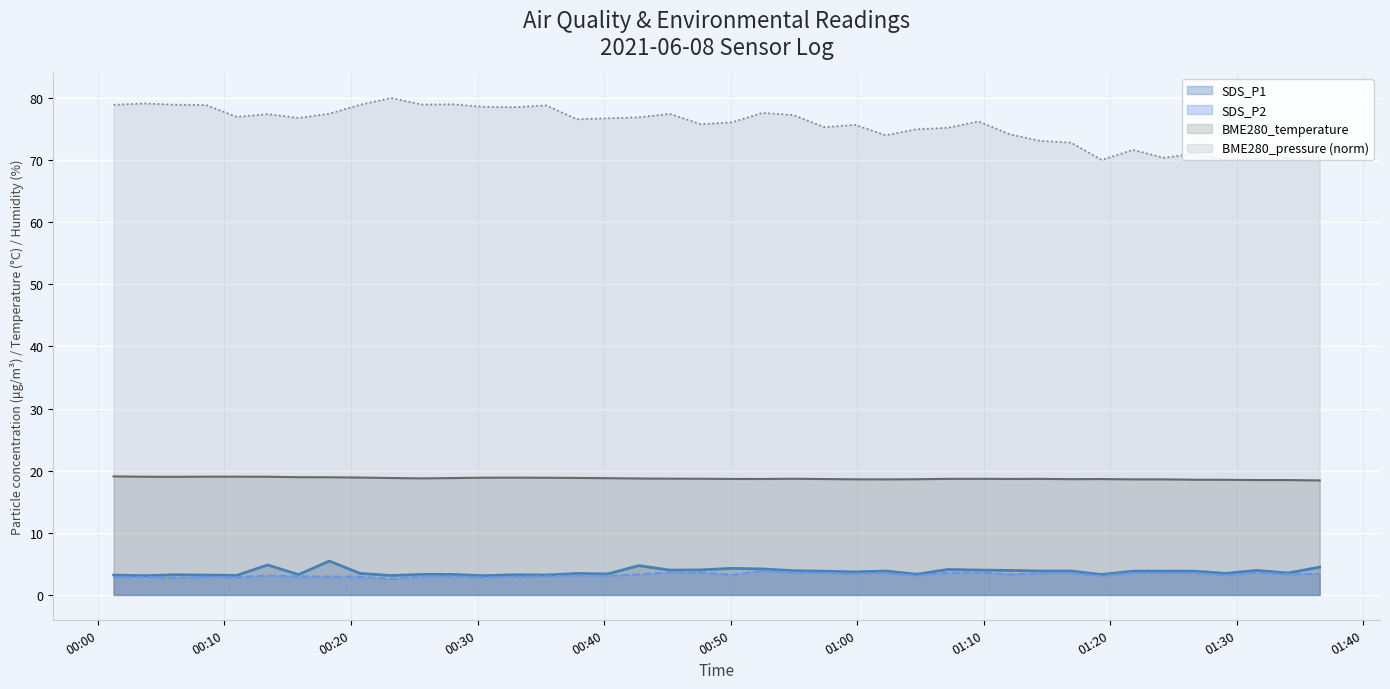

Which series has the largest range (max minus min)?

BME280_pressure (norm)